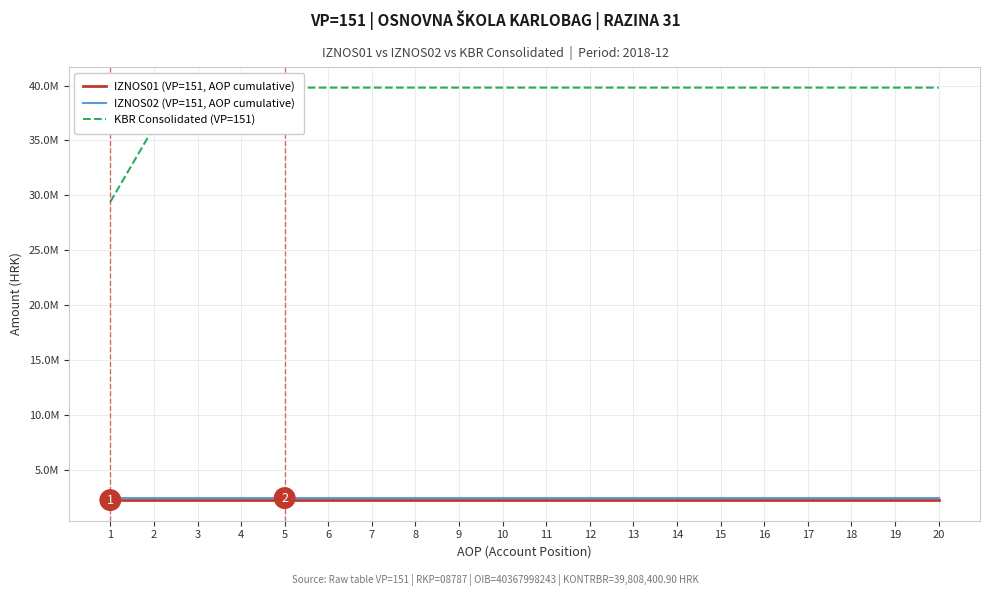

True or false: KBR Consolidated (VP=151) and IZNOS01 (VP=151, AOP cumulative) intersect in this chart.

False